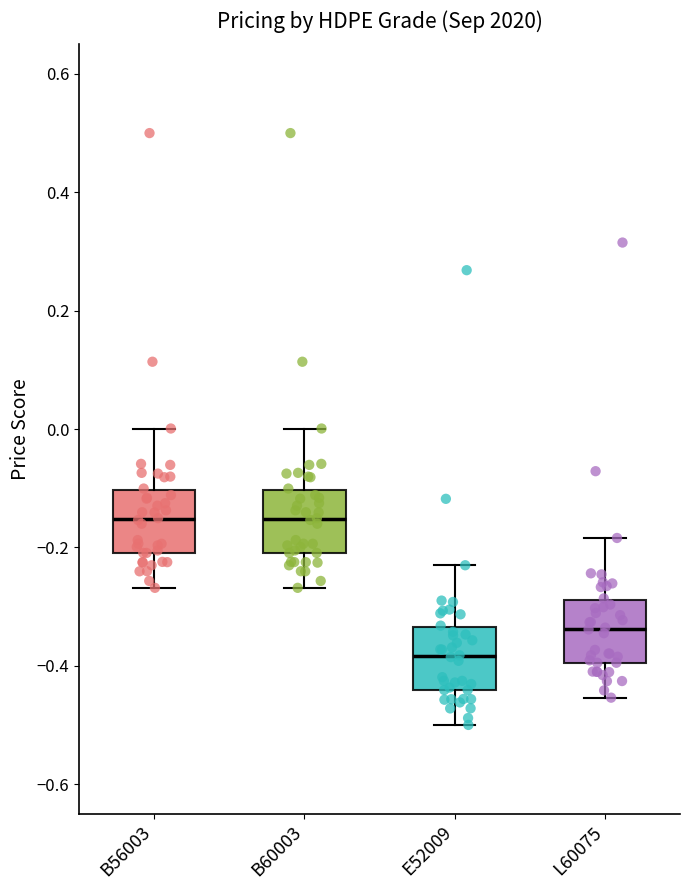

Where does the upper whisker of the box for E52009 end on the y-axis? The values are not printed on the chart, so give them approximately, as read against the axis.

-0.24